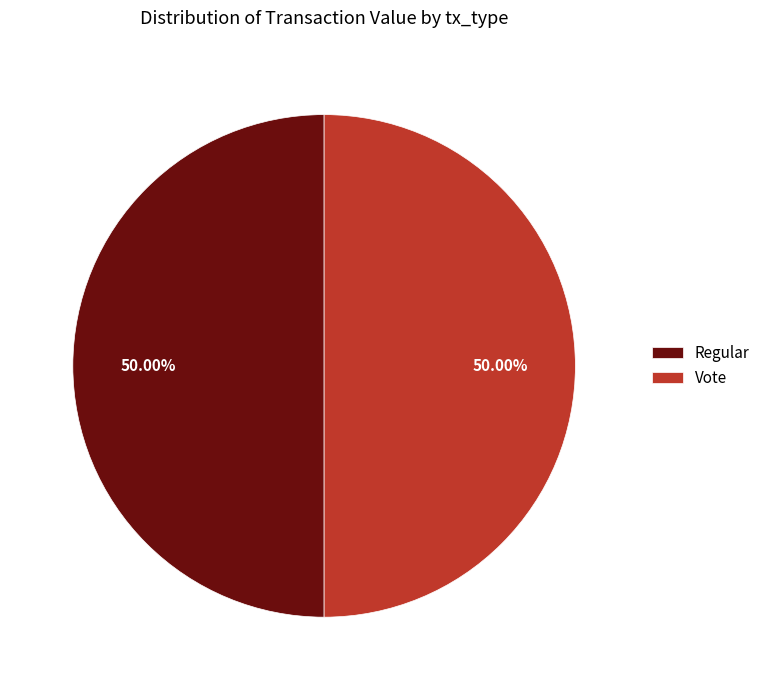

What is the ratio of the value at Regular to the value at Vote?

1.0